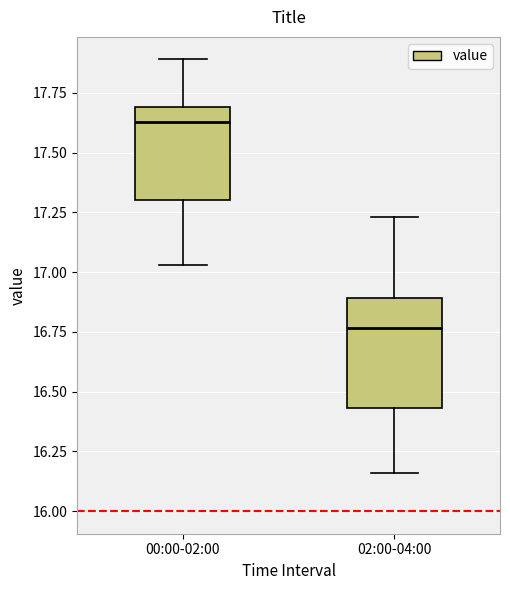

Comparing the boxes themselves (not the whiskers), which one is the tallest?

02:00-04:00